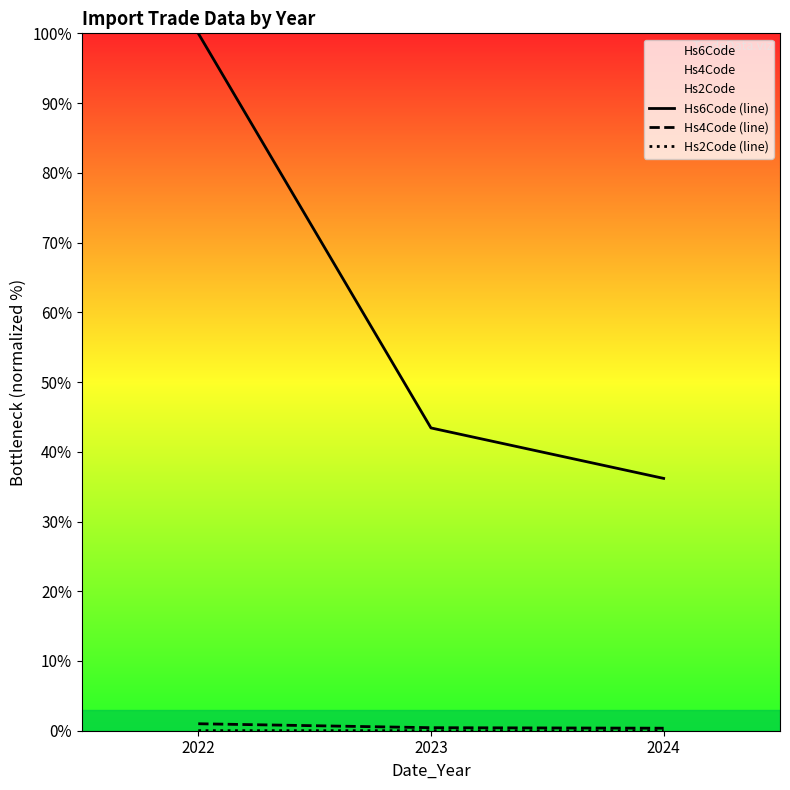

Is the value of Hs4Code (line) at 2022 greater than the value of Hs2Code (line) at 2022?

Yes